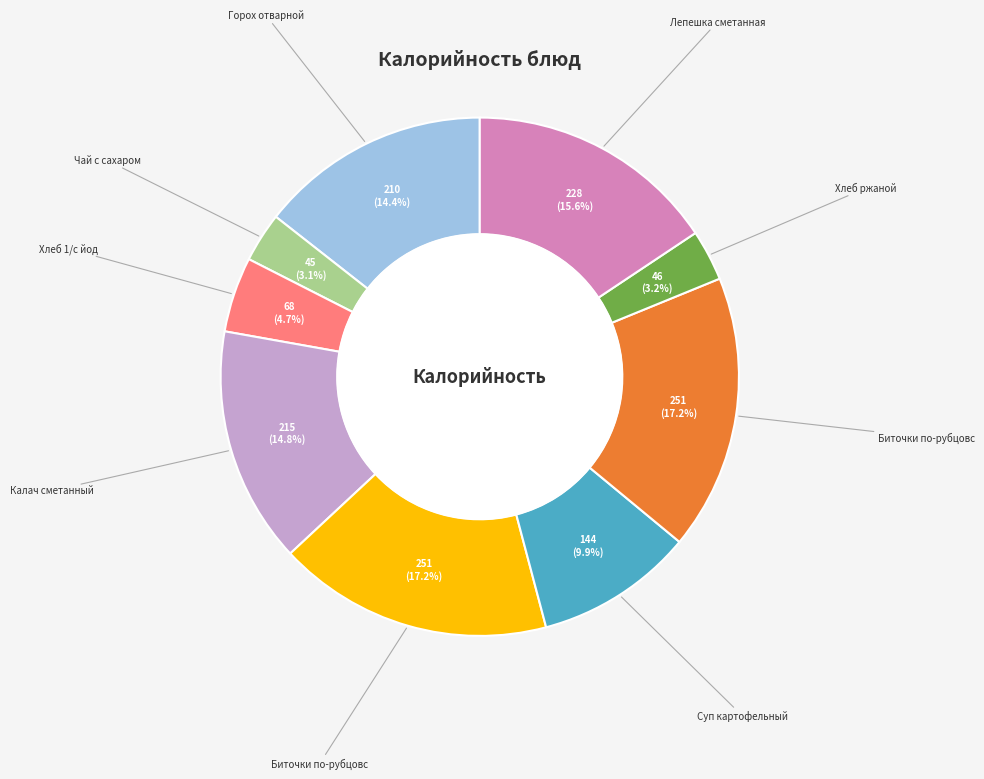

Is there any slice that represents more than half of the pie?

No